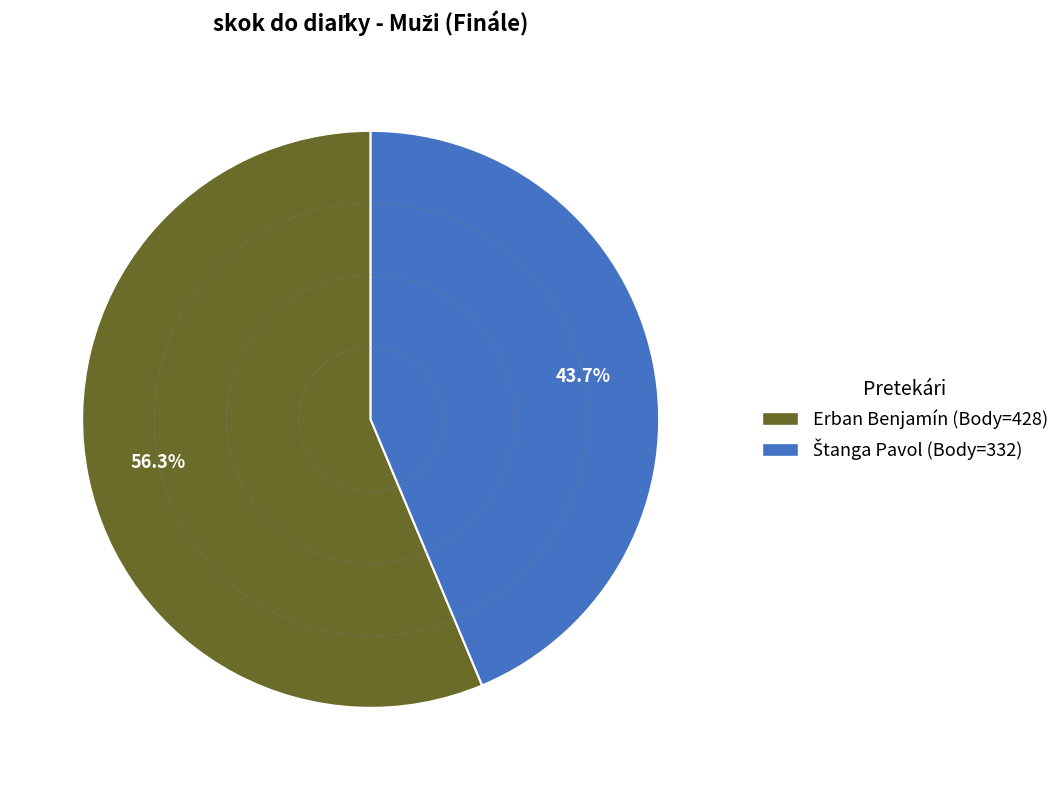

Is there a majority slice in this chart?

Yes